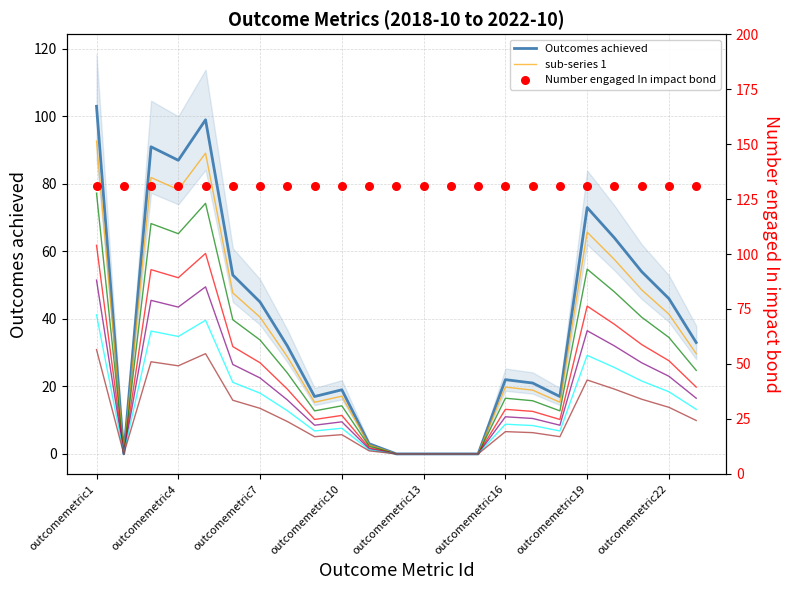

Which has a higher value, outcomemetric12 or outcomemetric18?

outcomemetric18